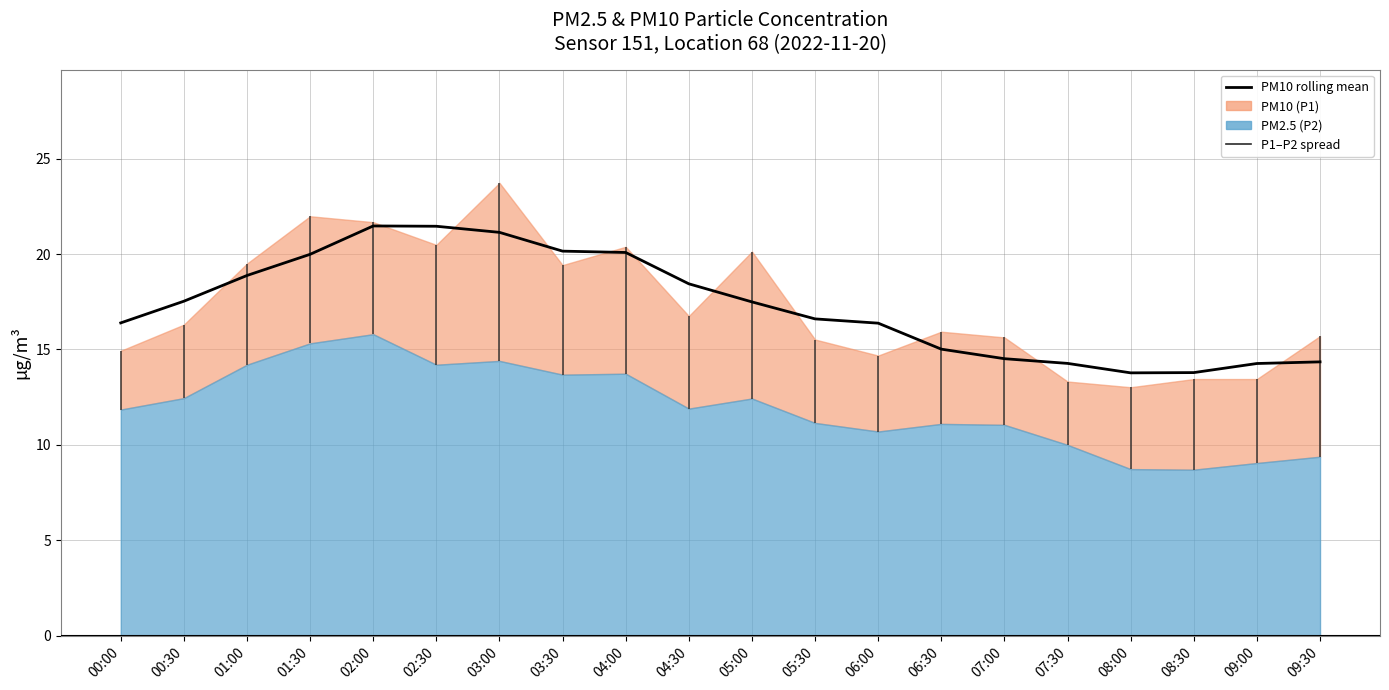

How many data points does each series have?

20